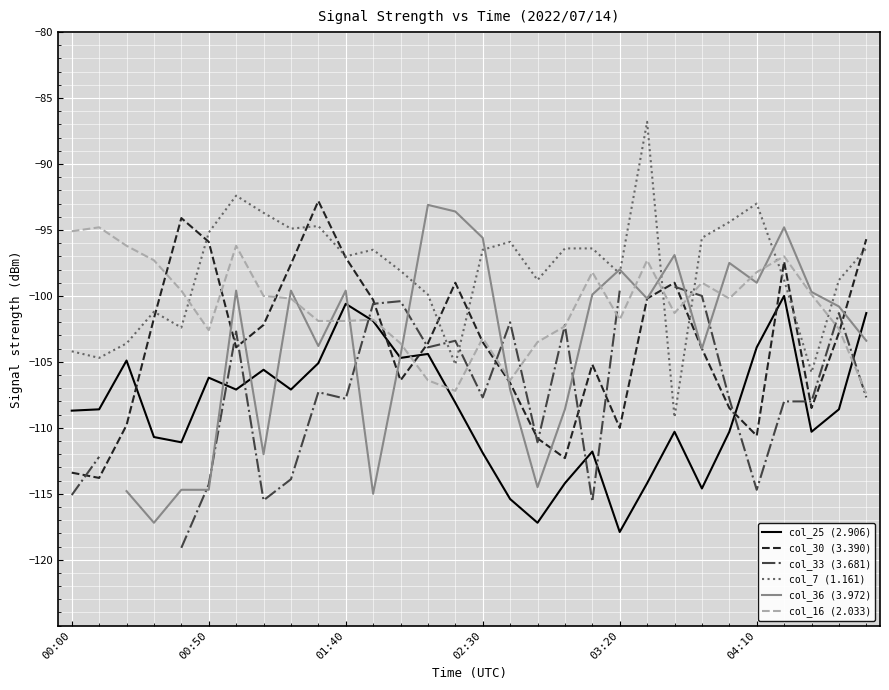

Is it true that col_30 (3.390) equals -42.8 at 03:20?

False